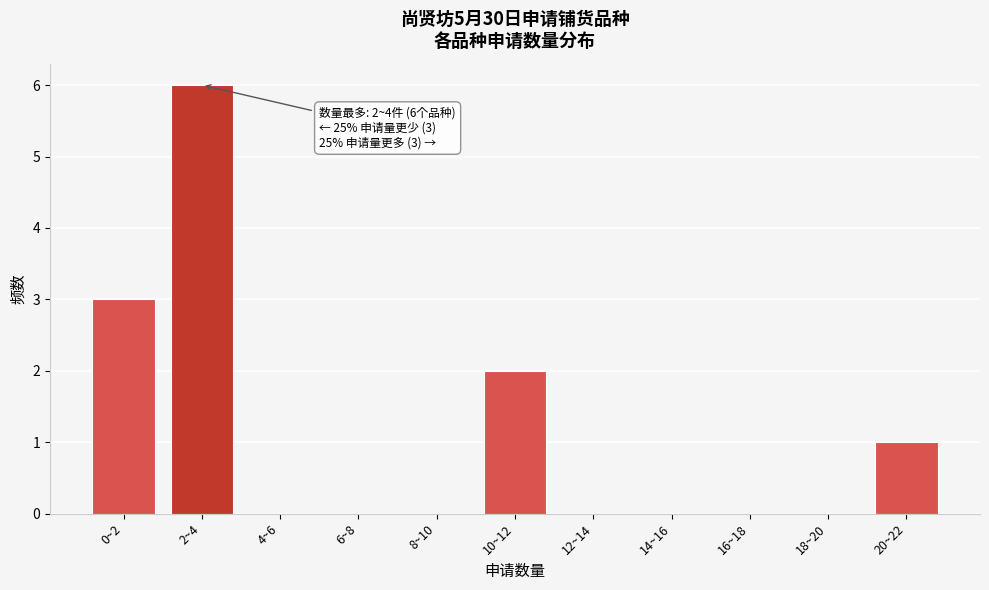

Reading left to right, what are all the values shown in this chart?

0~2=3	2~4=6	4~6=0	6~8=0	8~10=0	10~12=2	12~14=0	14~16=0	16~18=0	18~20=0	20~22=1